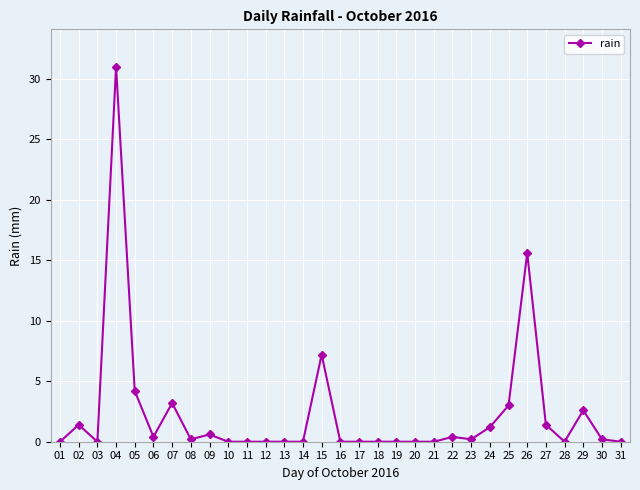

How many data points does each series have?

31